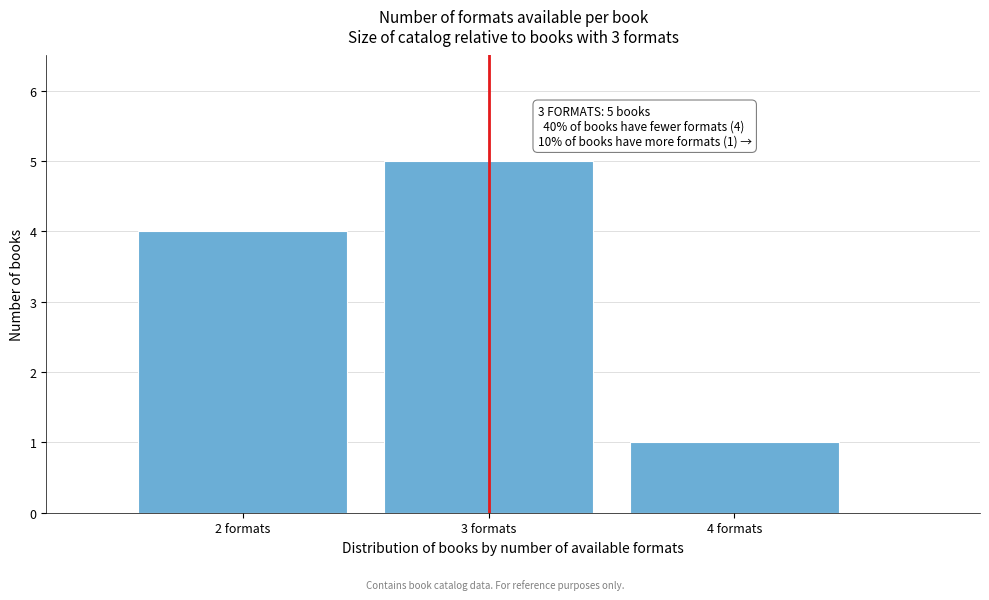

Reading left to right, list all the values displayed in this chart.

2 formats=4	3 formats=5	4 formats=1